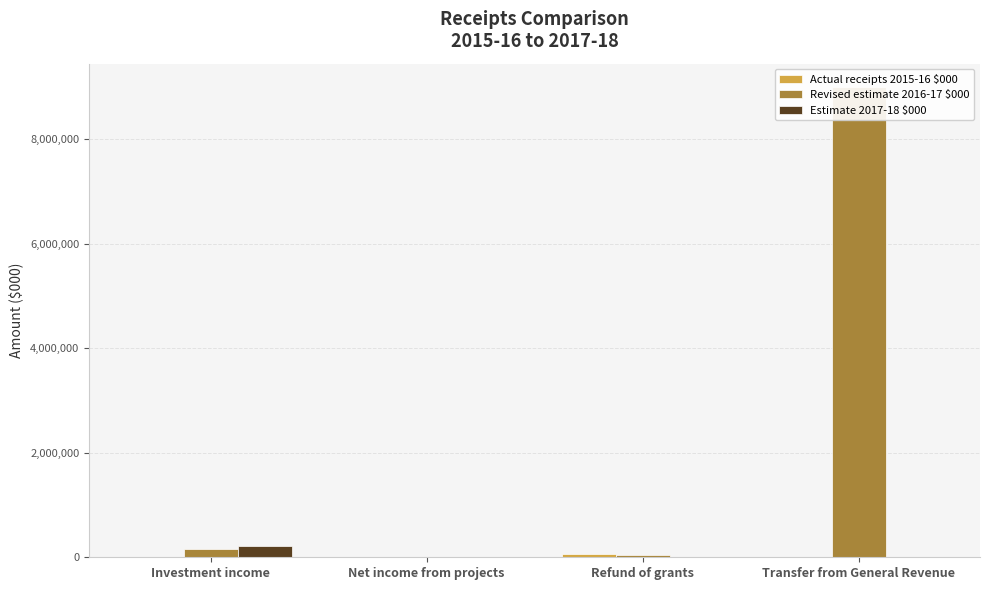

Read the Revised estimate 2016-17 $000 value at Refund of grants.

34878